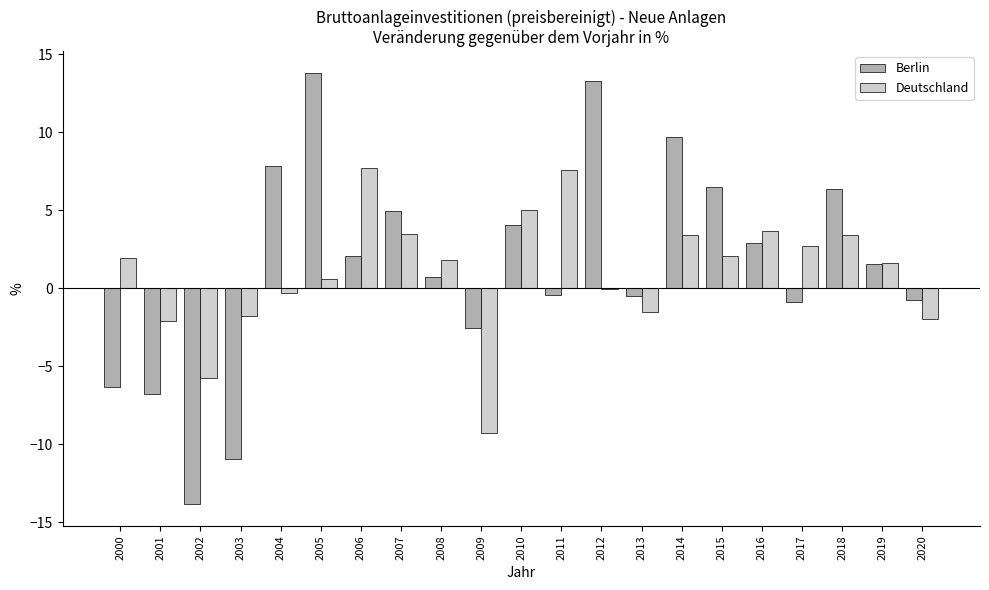

Between 2007 and 2016, which series saw the biggest shift?

Berlin